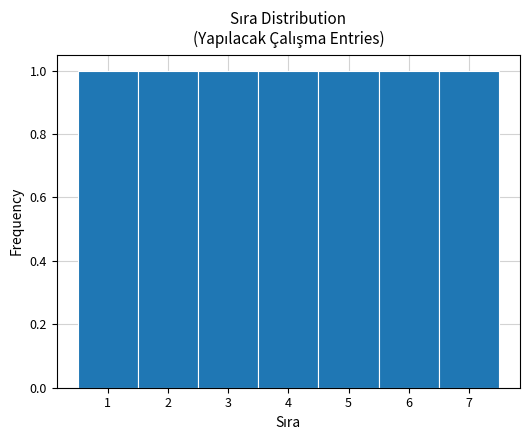

Reading left to right, list every bar in this chart as the range it spans on the x-axis followed by its height. The values are not printed on the chart, so give them approximately, as read against the axis.

0.5 to 1.5: 1
1.5 to 2.5: 1
2.5 to 3.5: 1
3.5 to 4.5: 1
4.5 to 5.5: 1
5.5 to 6.5: 1
6.5 to 7.5: 1